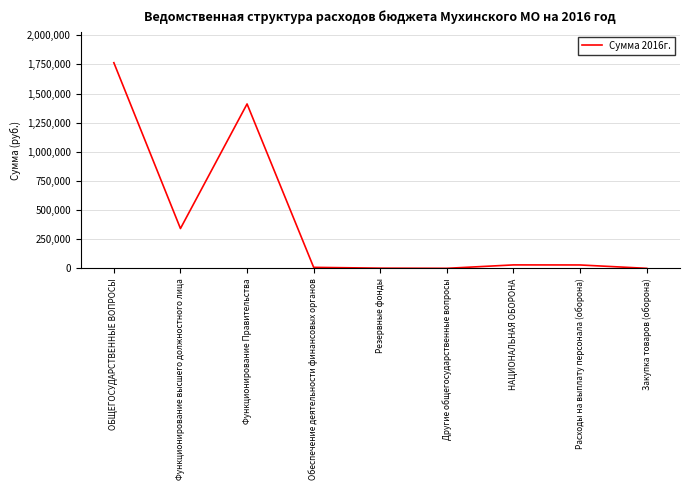

Is it true that the value at Функционирование Правительства is 785294.3?

False